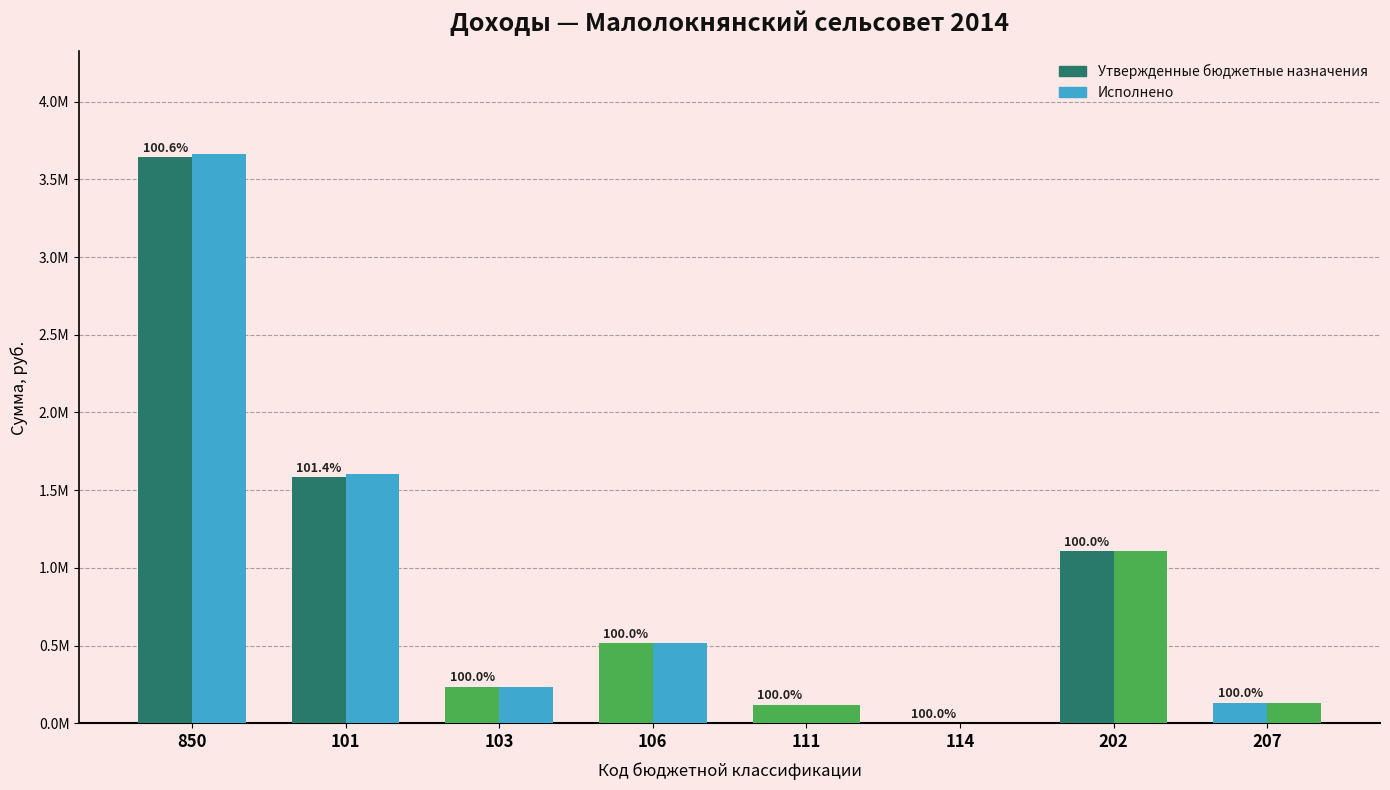

What is the total value across all series at 103?

473832.0